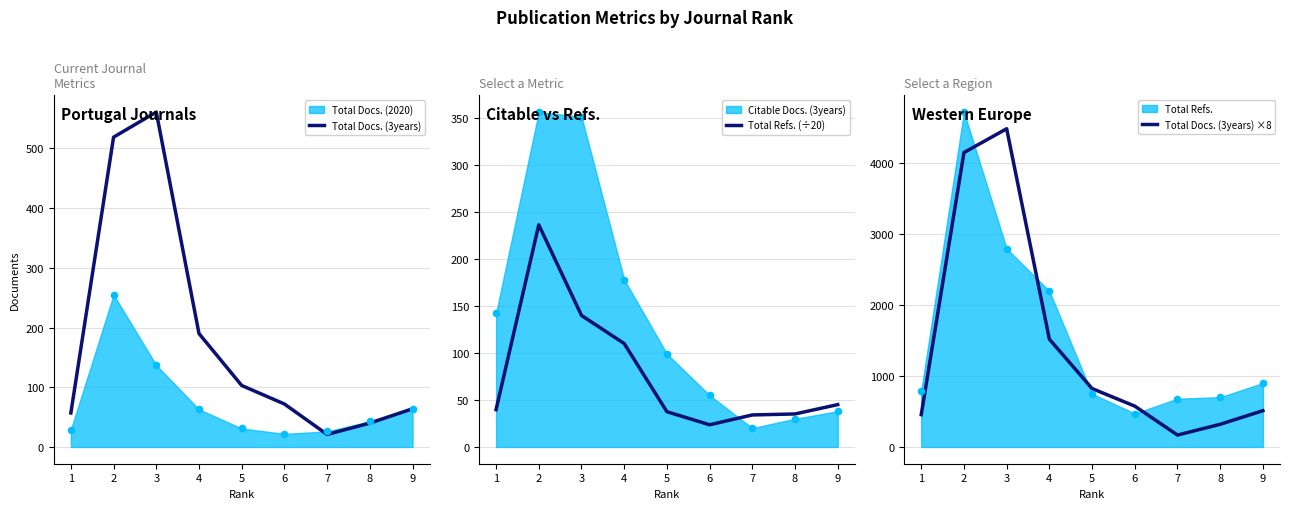

Which series has the largest Y range (max minus min)?

Total Docs. (3years) ×8